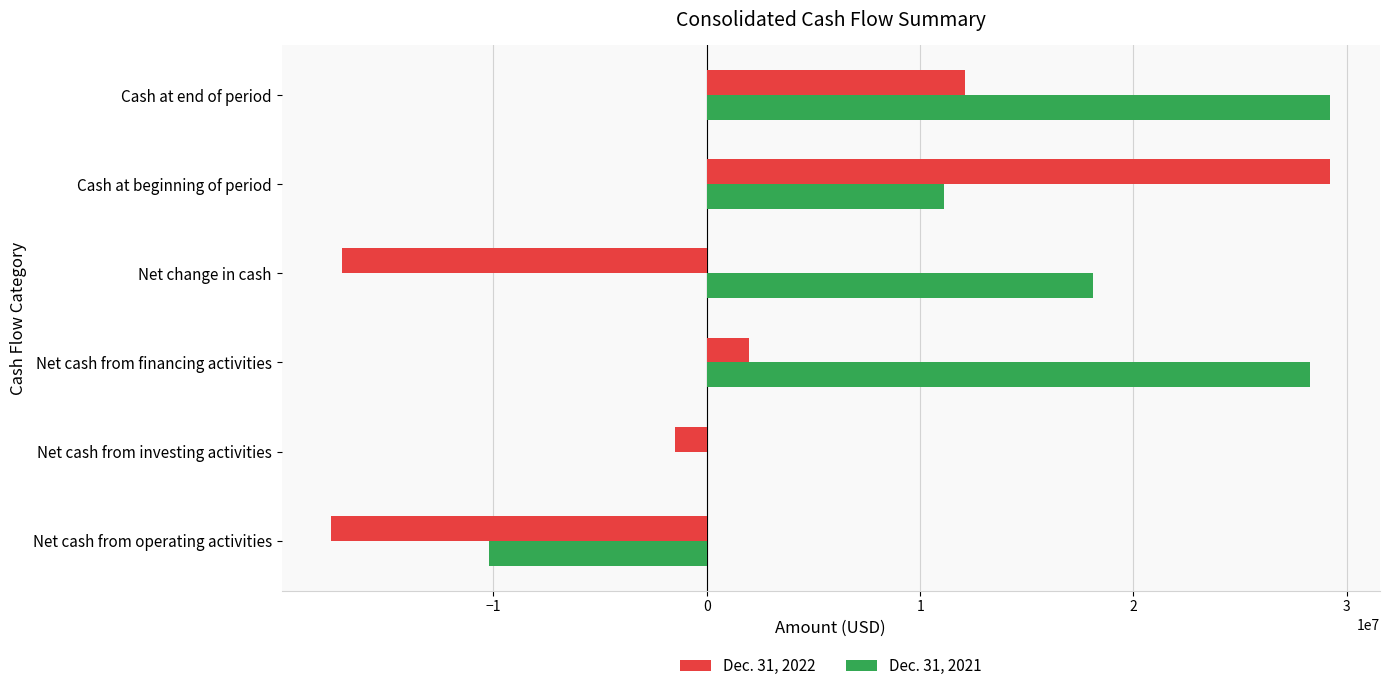

Is it true that Dec. 31, 2021 equals 28295963 at Net cash from financing activities?

True